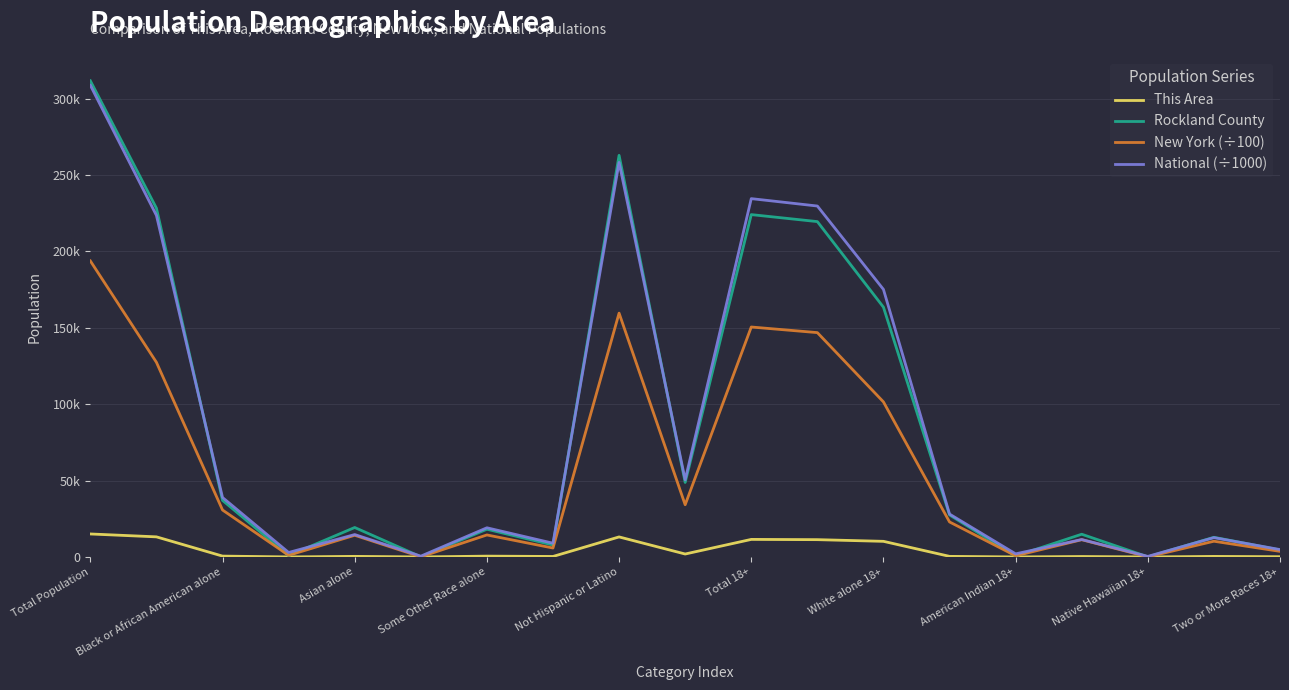

What is the average value of the National (÷1000) series?

85531.0